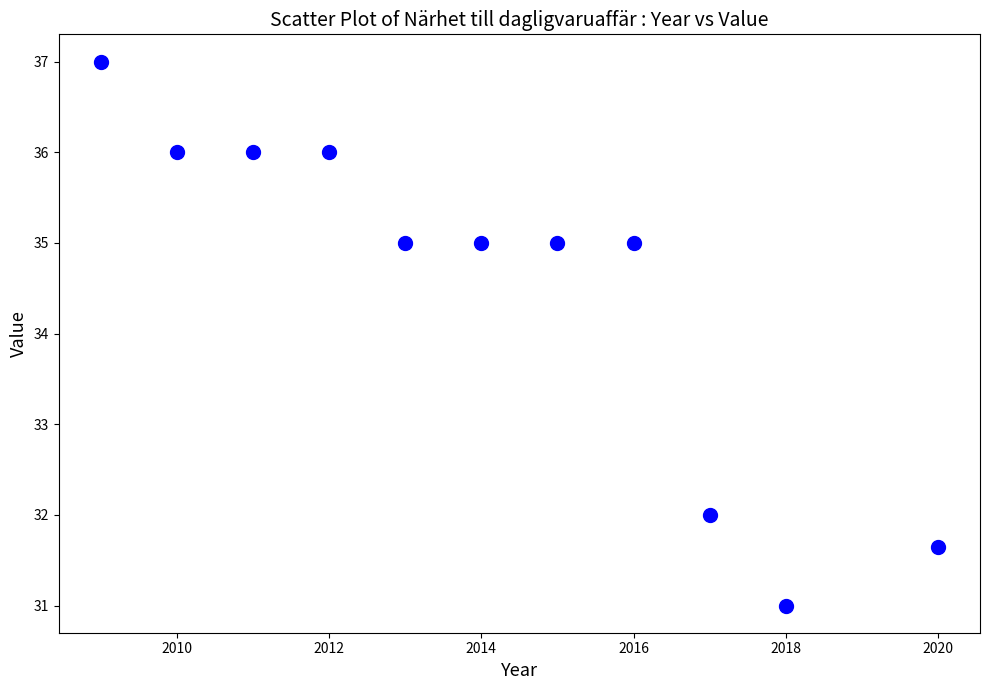

What is the average X value?

2014.1